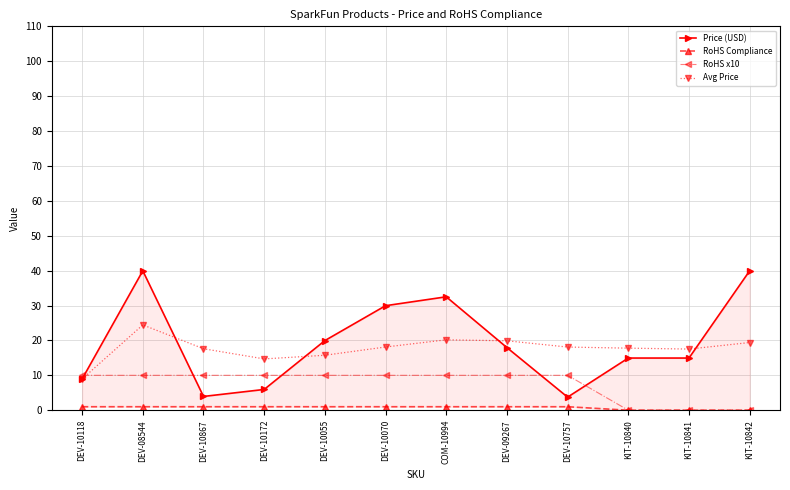

Which category has the lowest value in the Price (USD) series?

DEV-10757